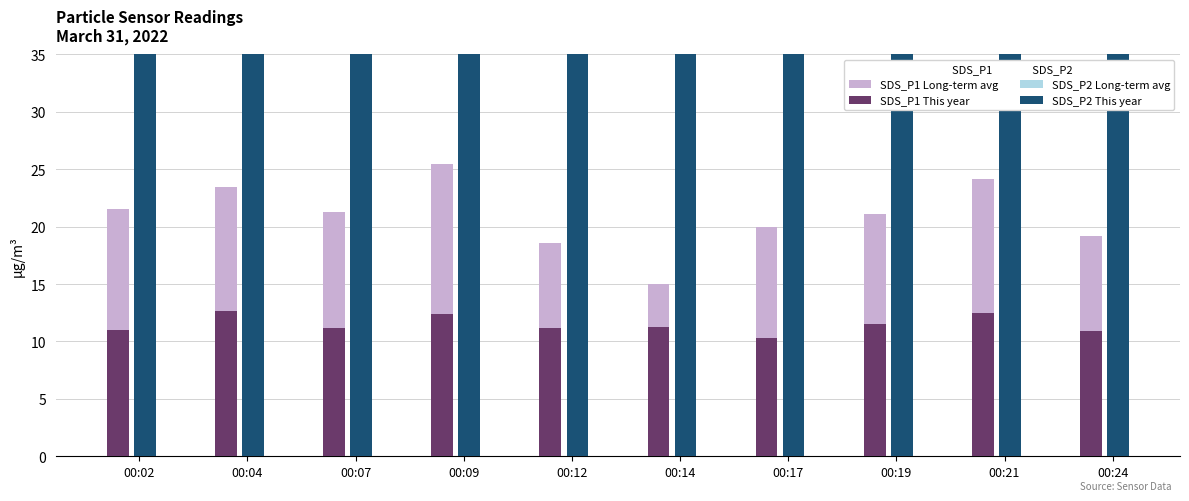

Does the chart contain stacked bars?

No